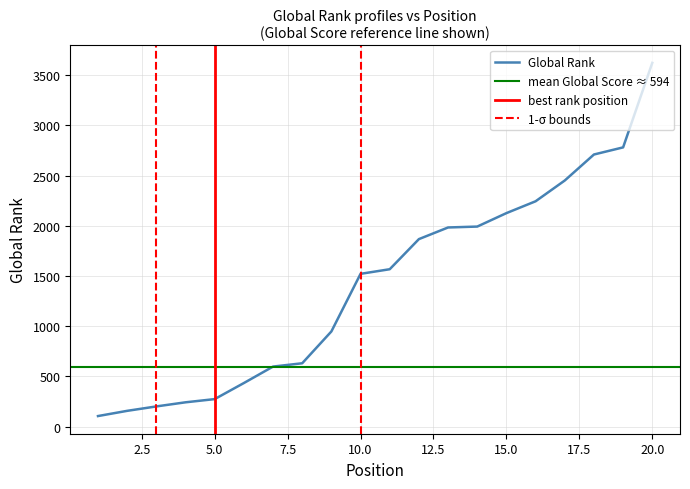

How many data points does each series have?

20